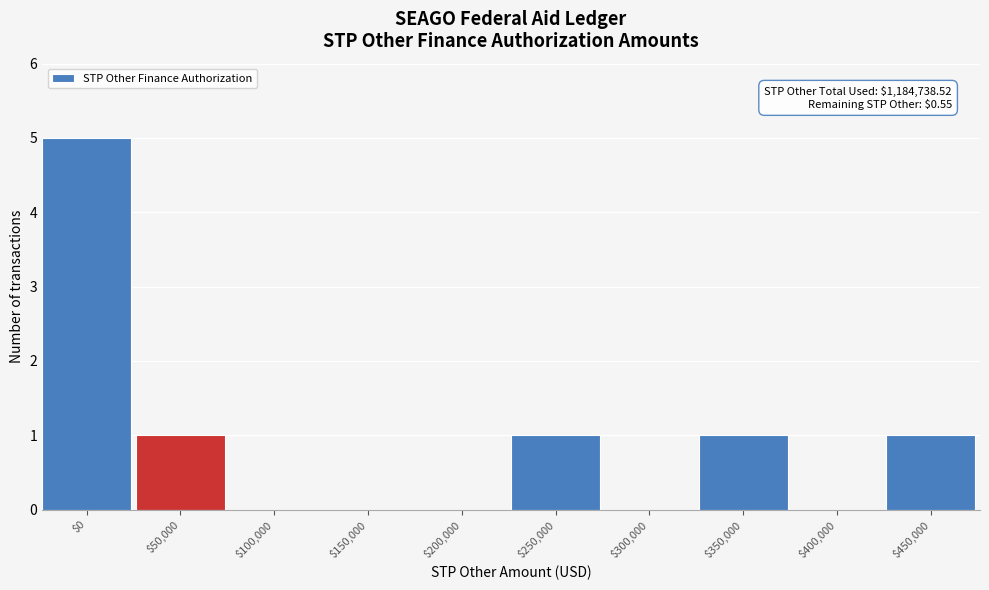

What is the maximum value shown in the chart?

5